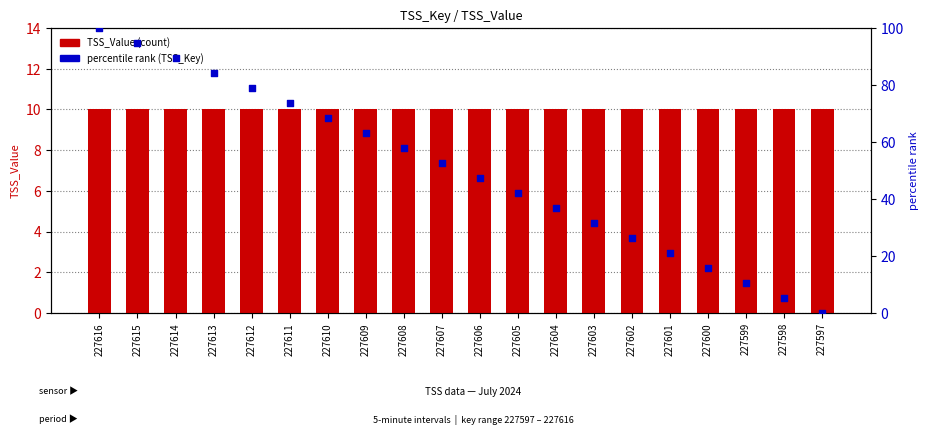

What is the total value across all series at 227599?

20.5